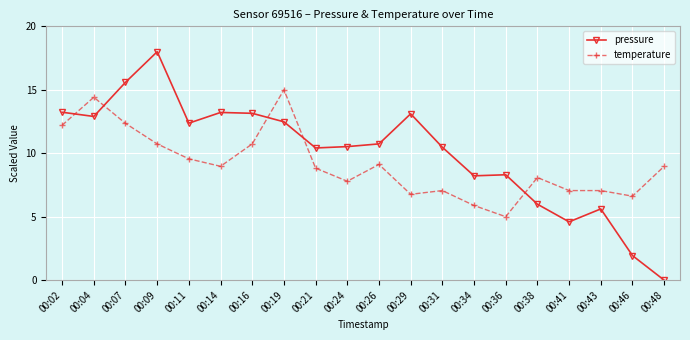

What is the sum of the temperature values at 00:38 and 00:07?

20.4